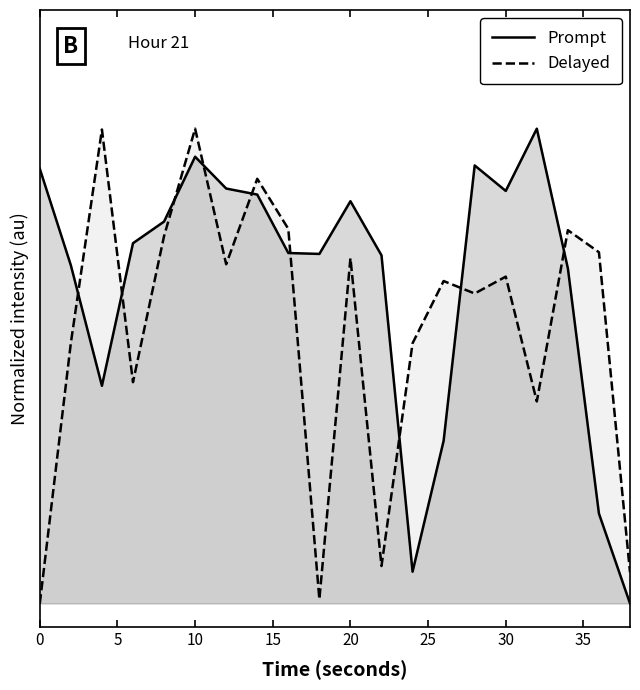

Which series has the largest total across all categories?

Prompt